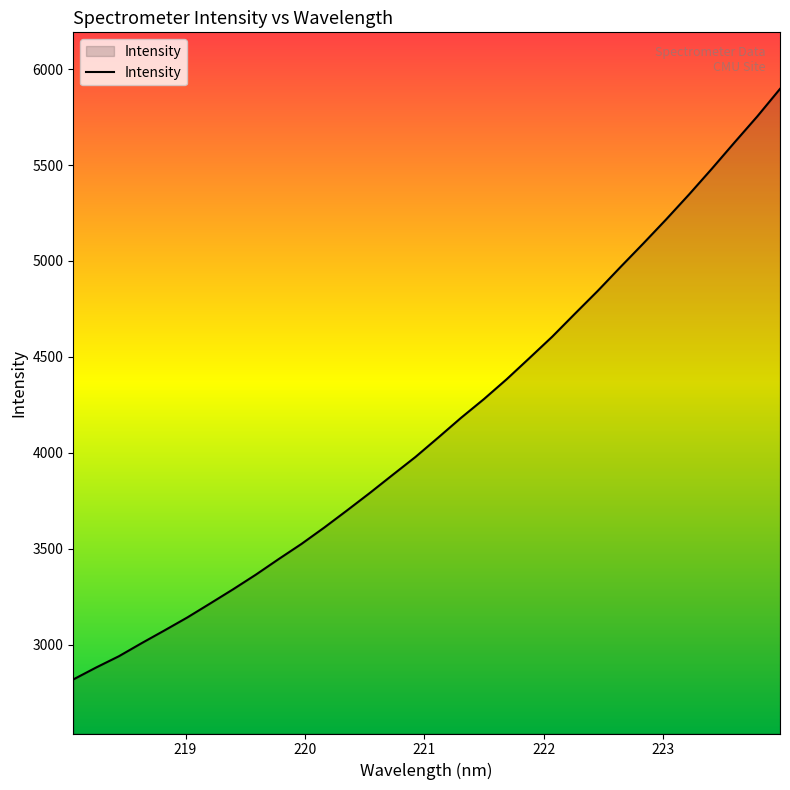

What is the maximum value shown in the chart?

5897.1